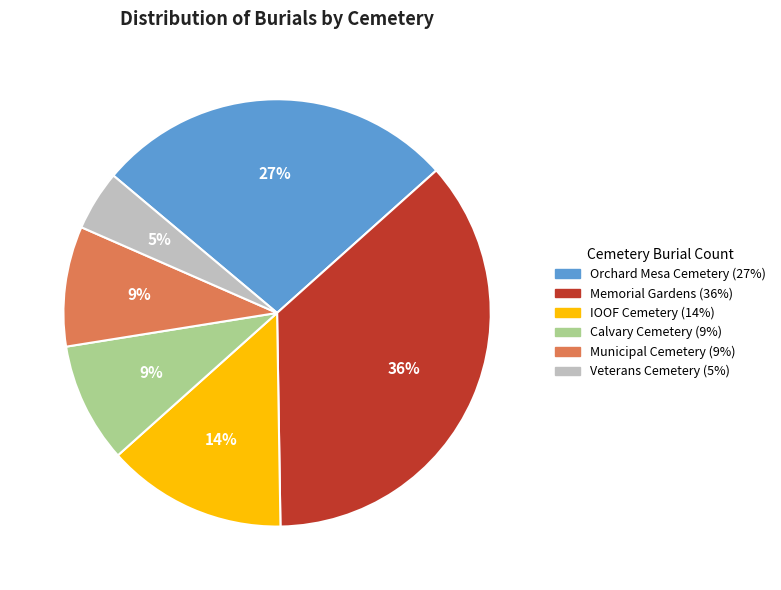

Between Memorial Gardens and Orchard Mesa Cemetery, which is larger?

Memorial Gardens